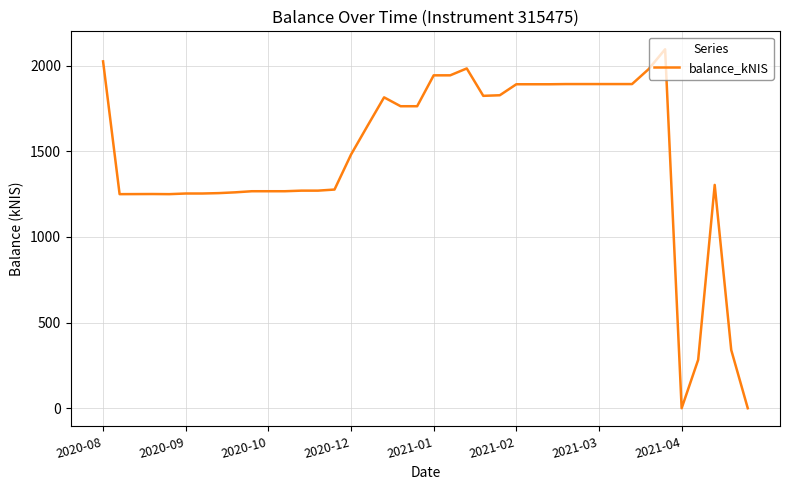

What is the difference between the maximum and minimum values?

2096.0